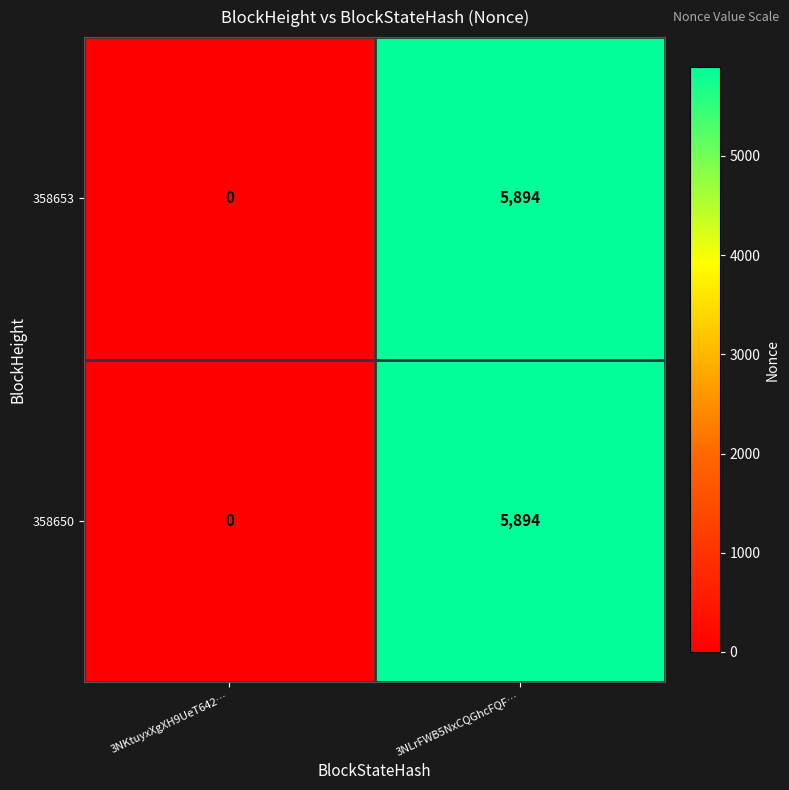

How many positive values does the 358653 series have?

1